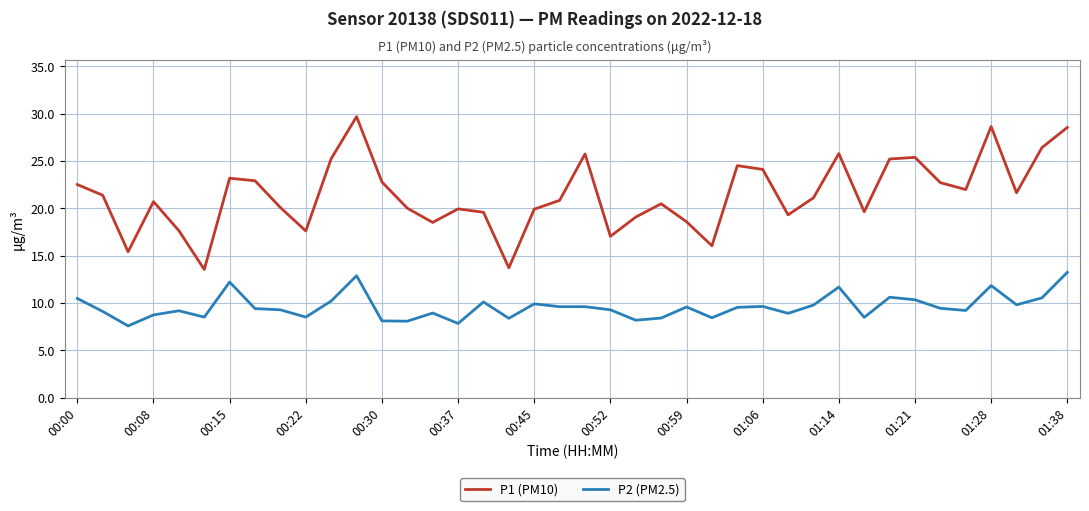

True or false: P1 (PM10) and P2 (PM2.5) cross at least once.

False